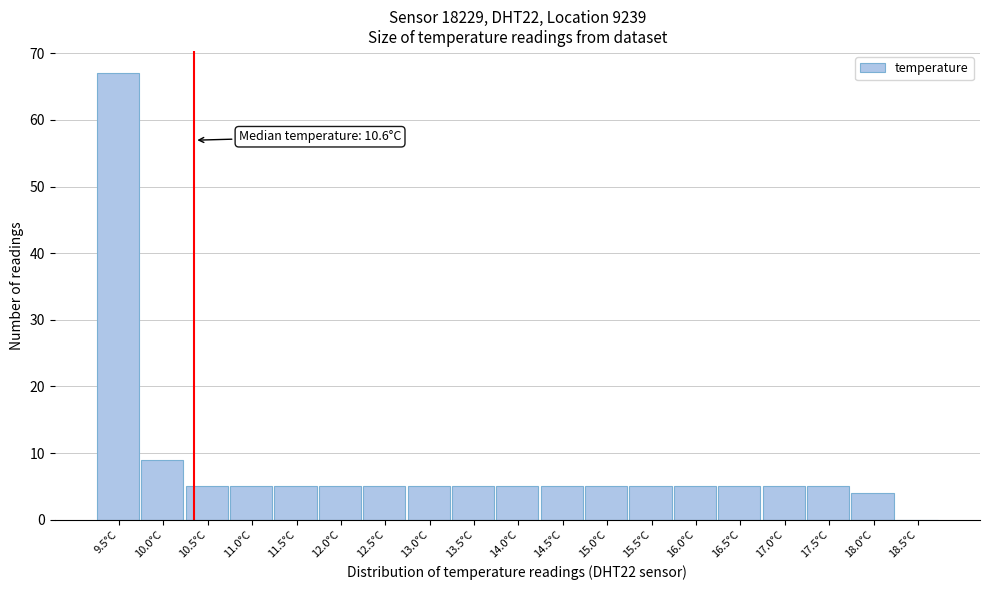

Reading left to right, what are all the values shown in this chart?

9.5°C=67	10.0°C=9	10.5°C=5	11.0°C=5	11.5°C=5	12.0°C=5	12.5°C=5	13.0°C=5	13.5°C=5	14.0°C=5	14.5°C=5	15.0°C=5	15.5°C=5	16.0°C=5	16.5°C=5	17.0°C=5	17.5°C=5	18.0°C=4	18.5°C=0